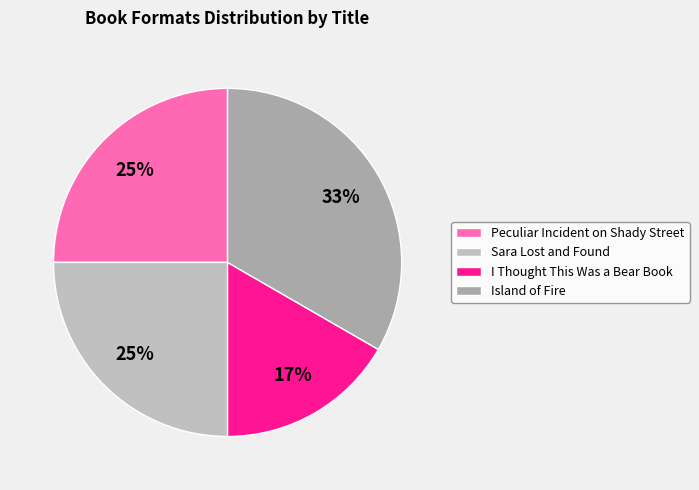

The Peculiar Incident on Shady Street slice represents 25% of the pie. True or false?

True